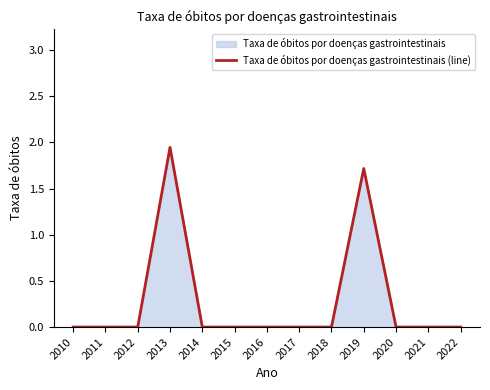

Count the values in the range 0 to 1.

11